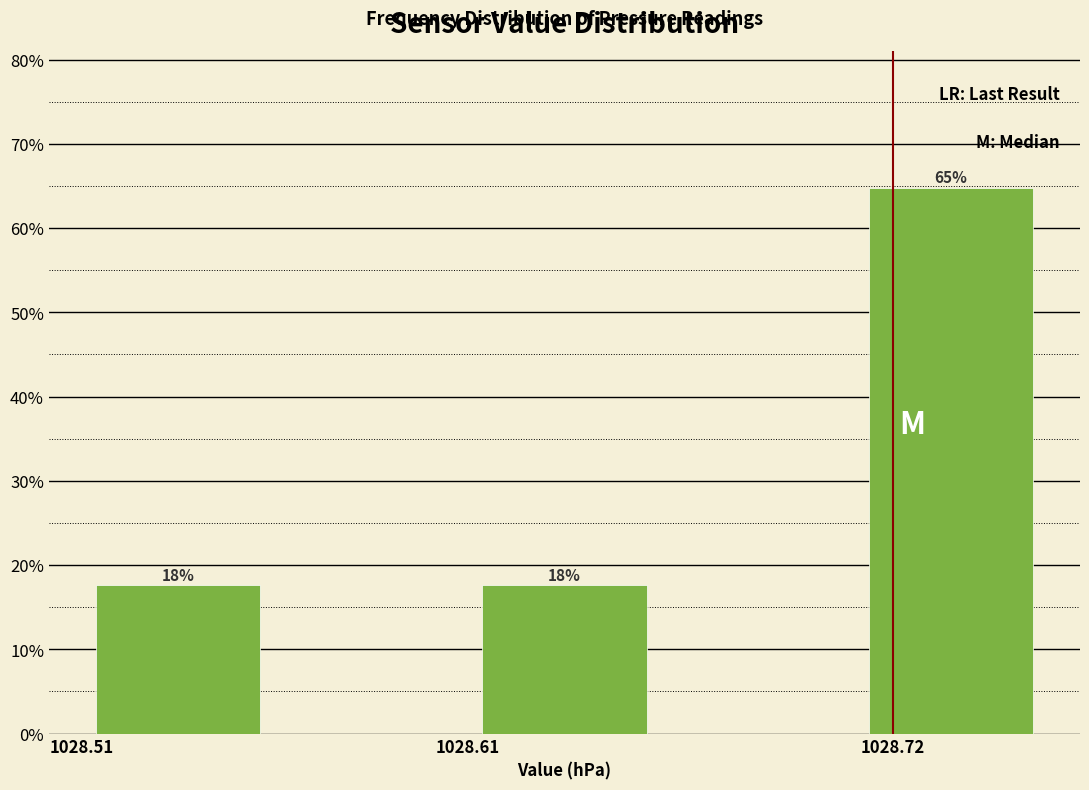

How many bars are there in total?

3